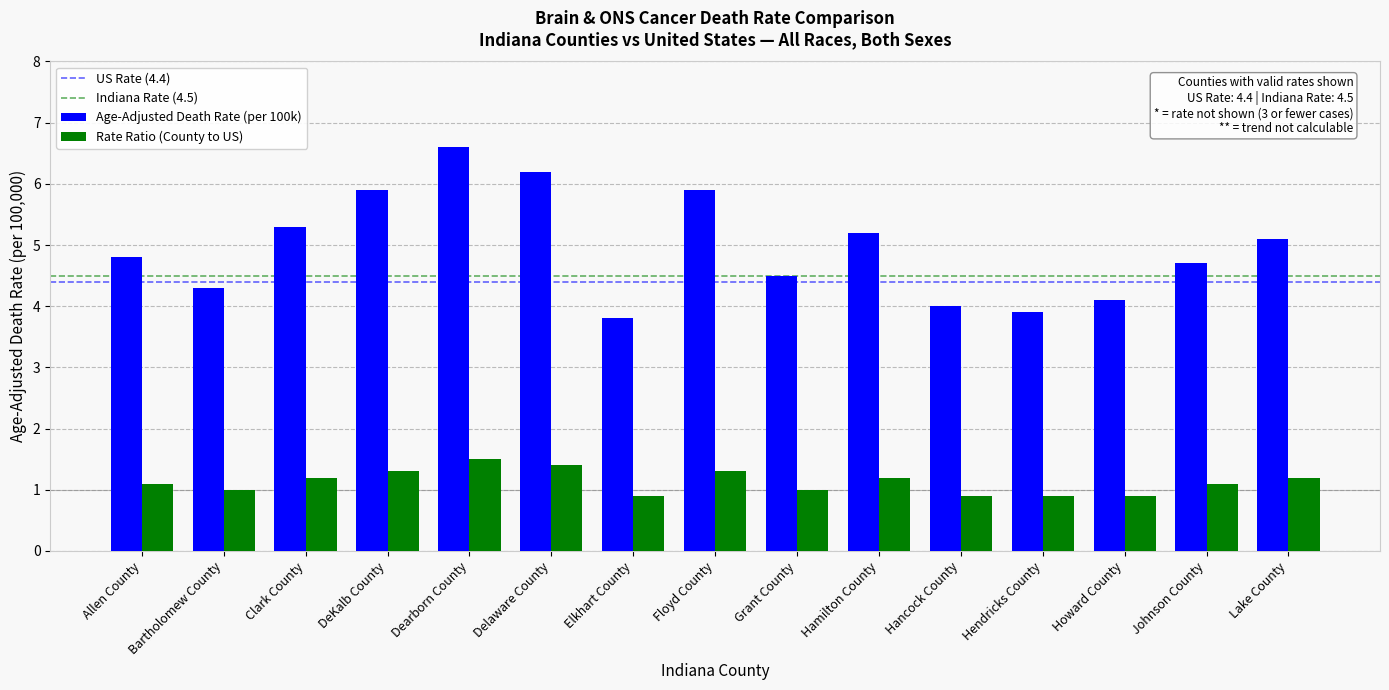

How many bars are there in total?

30